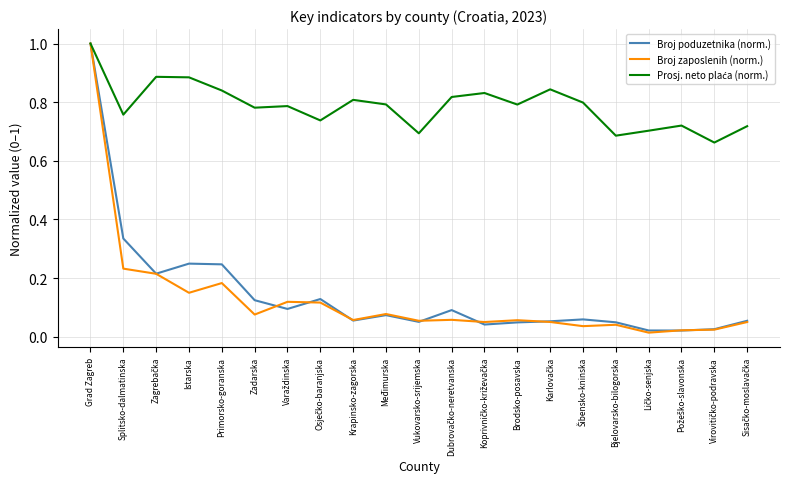

What is the greatest value displayed?

1.0